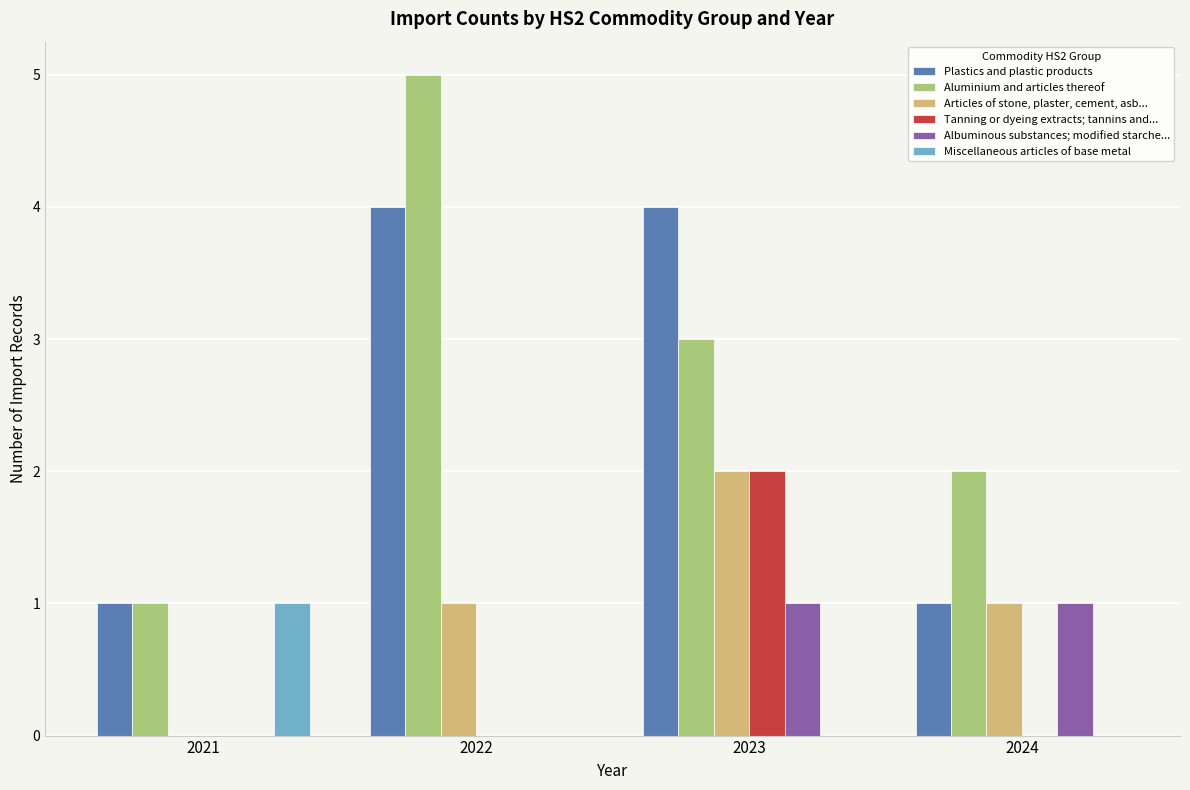

How many Albuminous substances; modified starche... values are between 0 and 1?

4